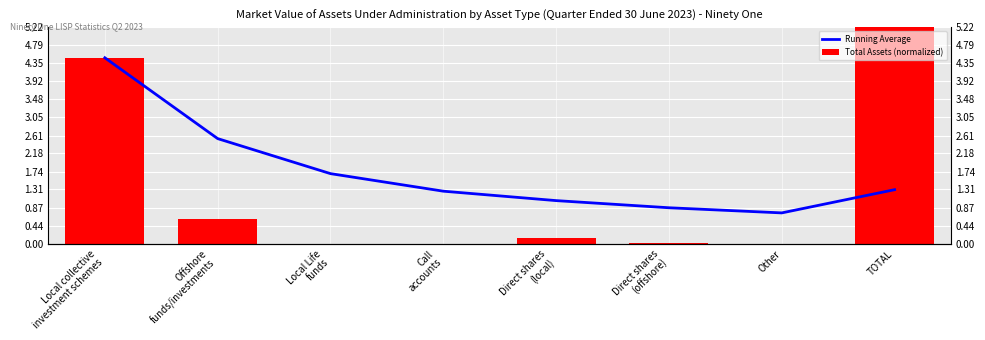

Is it true that Total Assets (normalized) equals 0.2 at Direct shares
(local)?

False